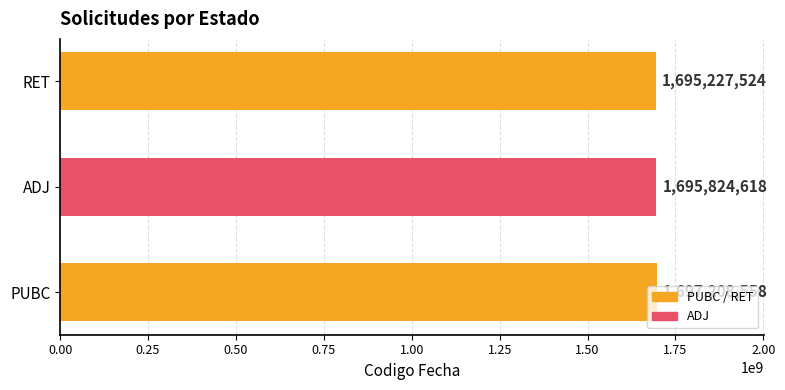

Where is the data nearest to the value 1696218041?

ADJ